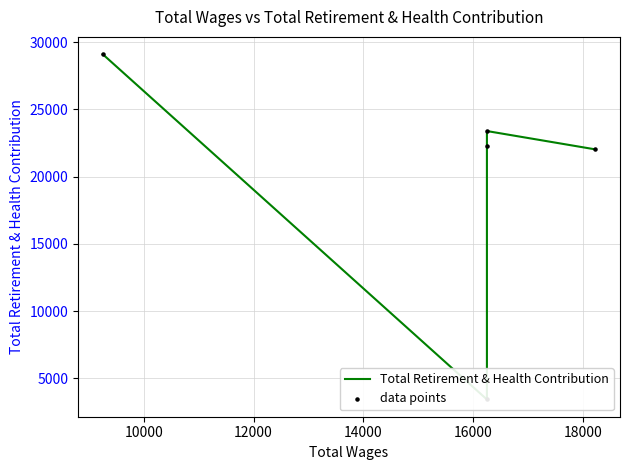

Which series has the largest total across all categories?

Total Retirement & Health Contribution